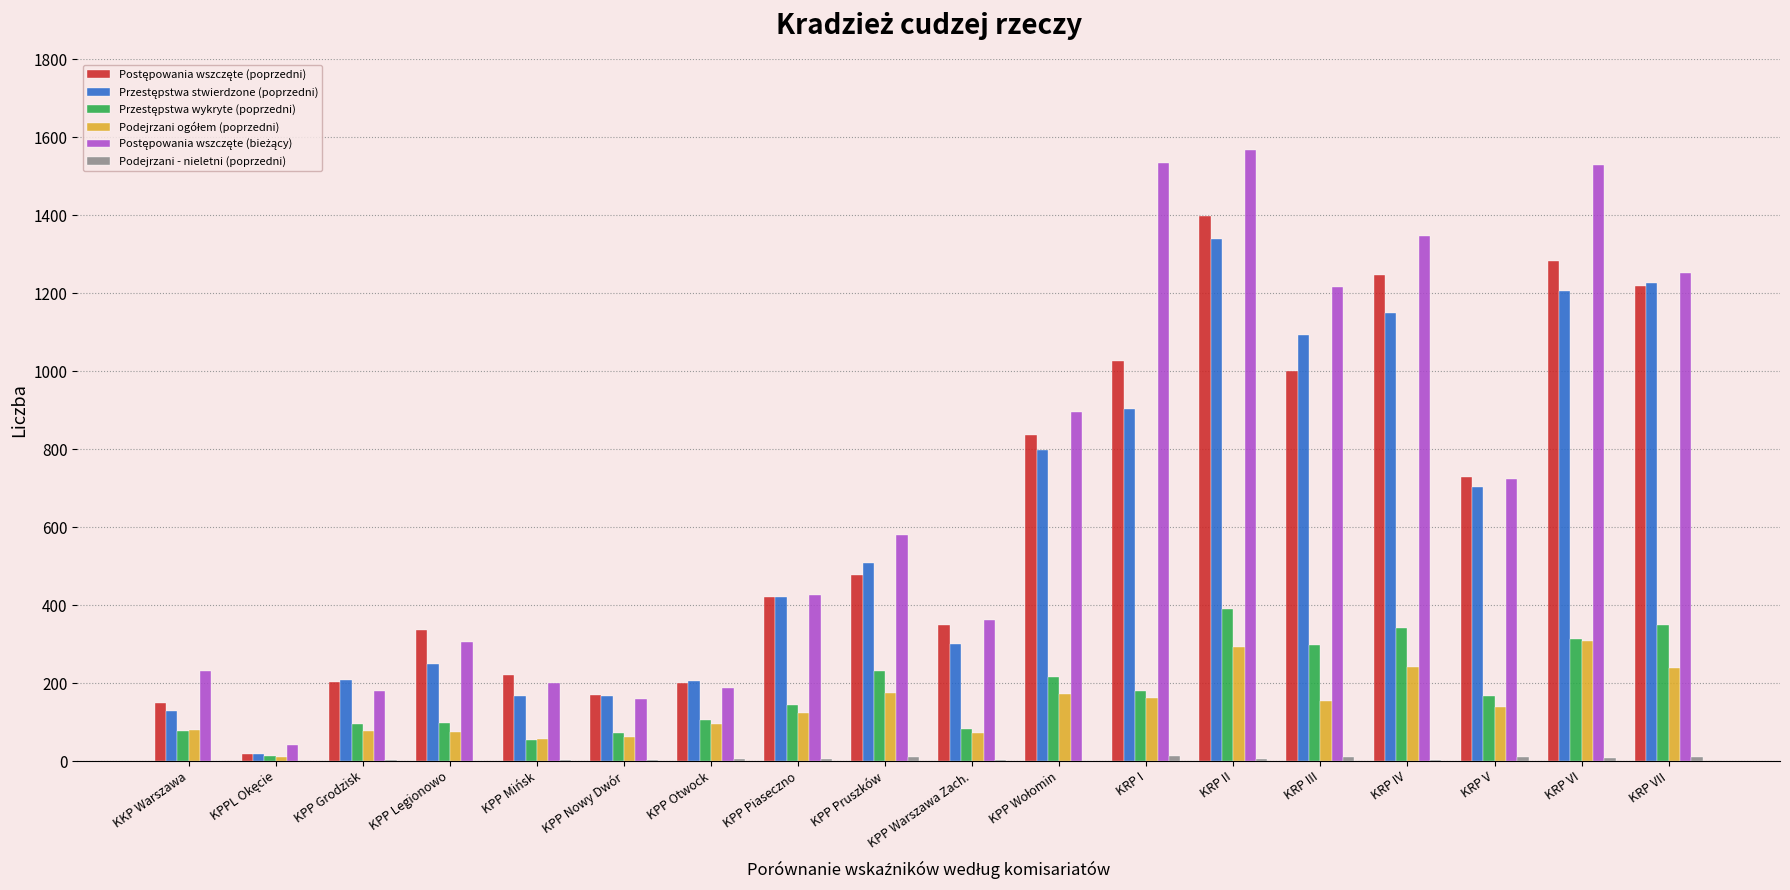

At which category is the sum across all series the highest?

KRP II